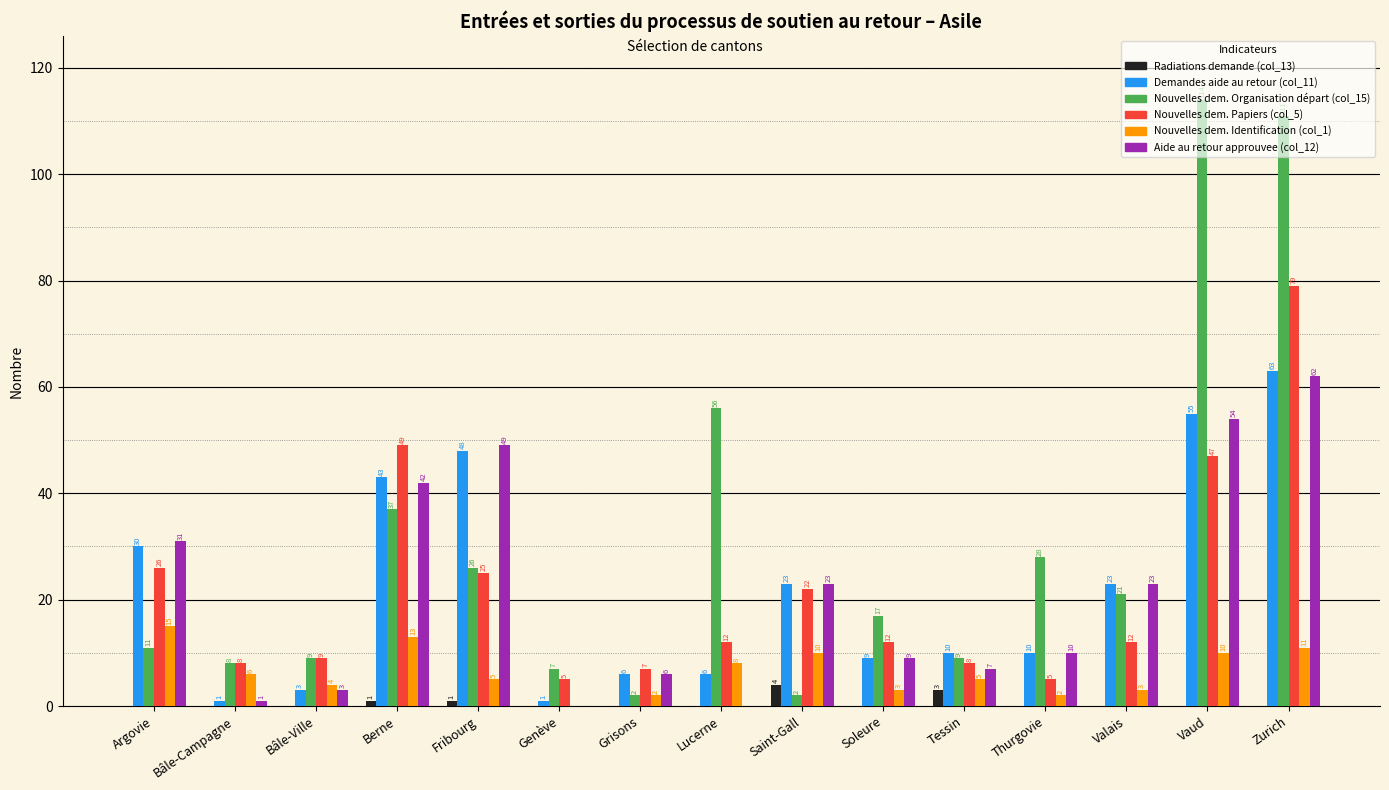

Between Saint-Gall and Zurich, which series saw the biggest shift?

Nouvelles dem. Organisation départ (col_15)